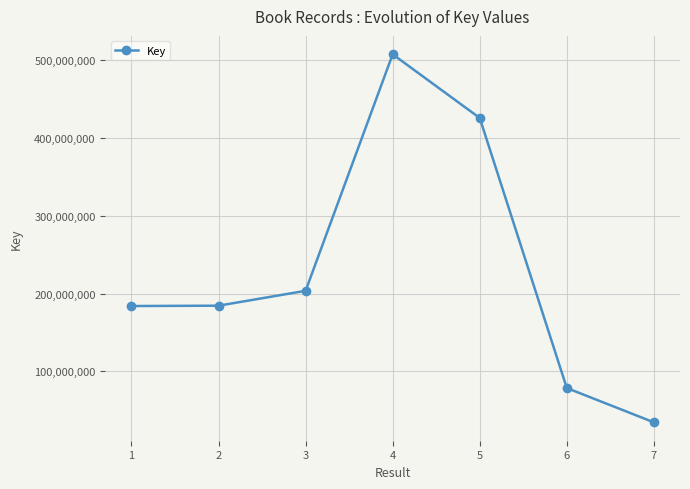

The chart shows a value of 114071540 at 6. True or false?

False